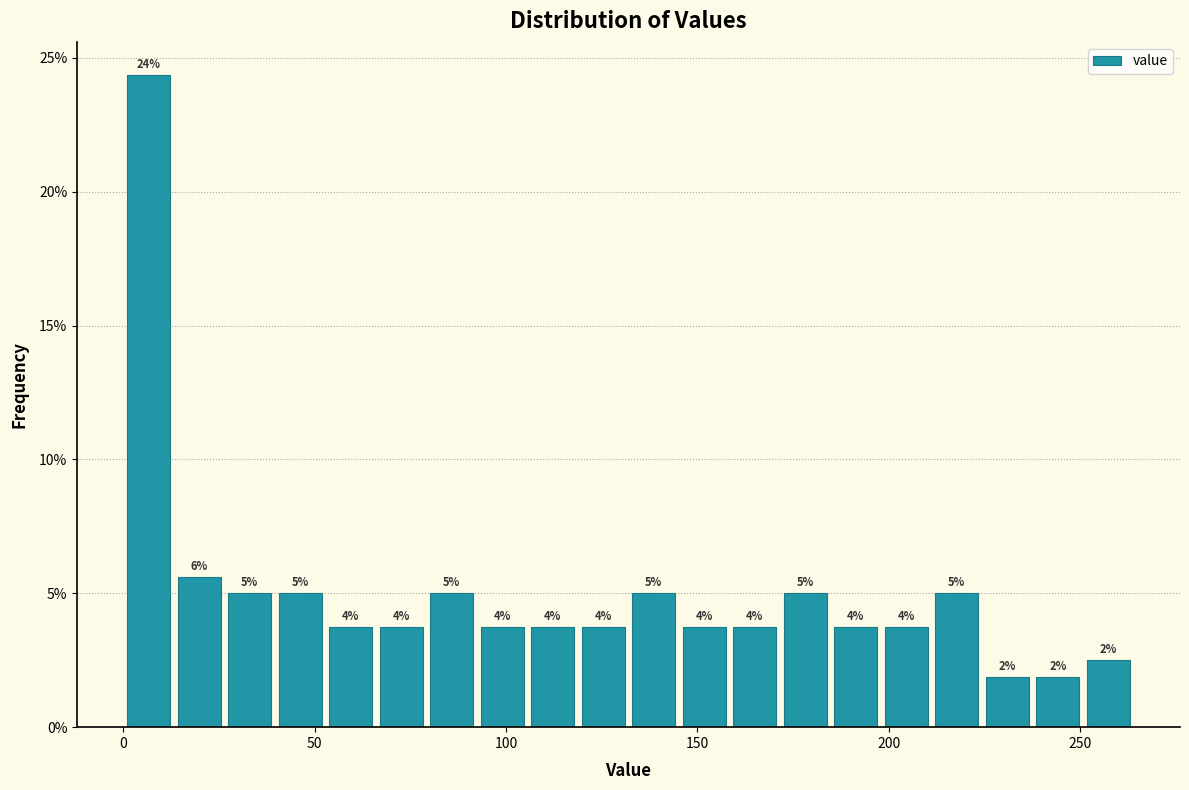

Around what value on the x-axis is the tallest bar? Give the approximate position of its centre, as read against the axis.

5